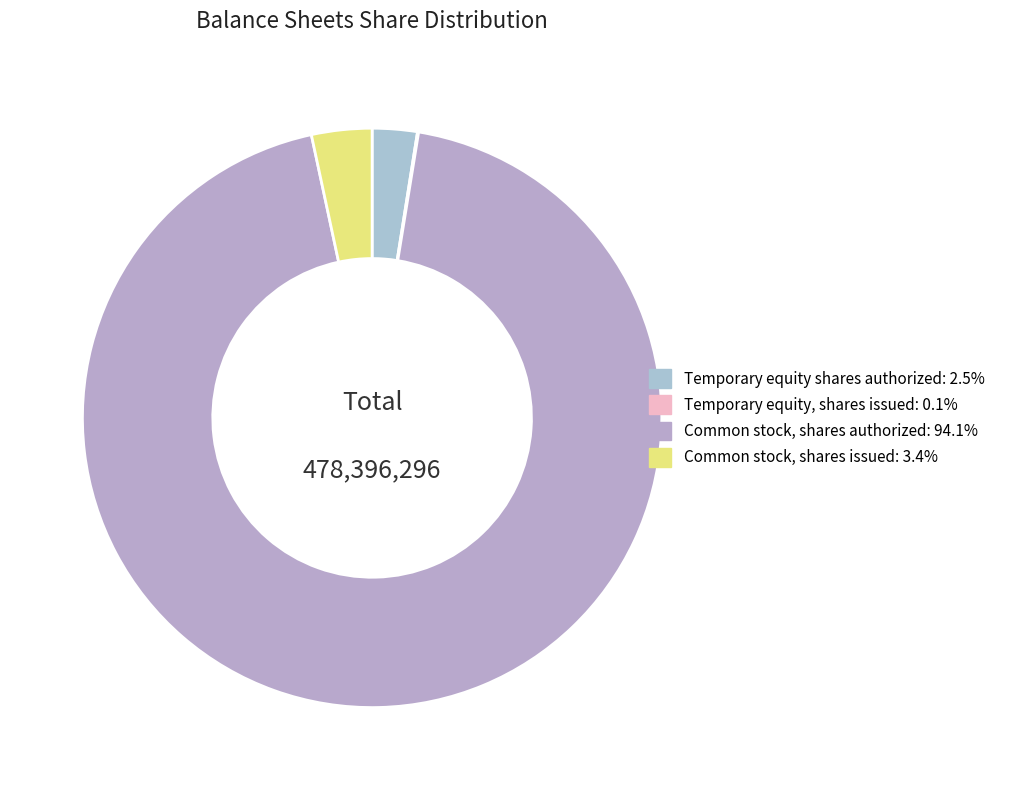

Does any single category account for the majority?

Yes